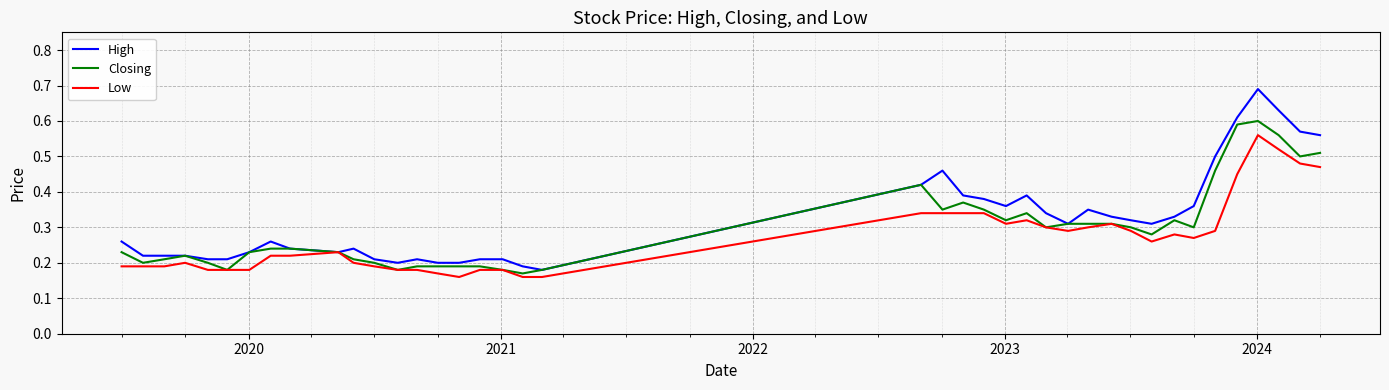

Rank the series by their maximum value, from highest to lowest.

High, Closing, Low